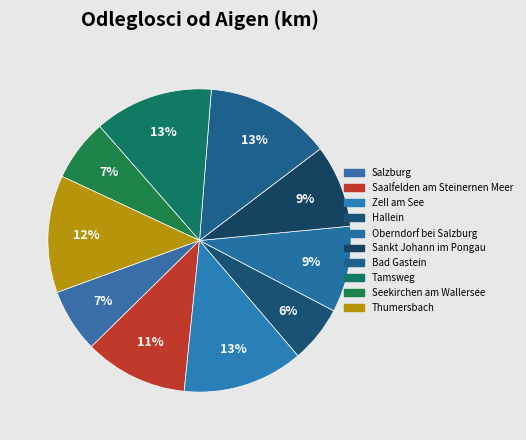

How many segments does this pie chart have?

10